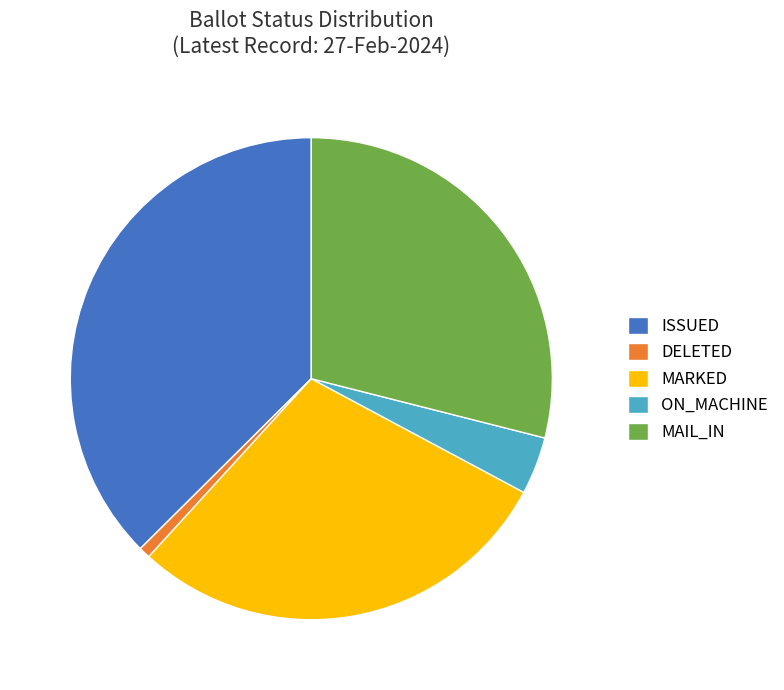

Is it true that MAIL_IN is 29% of the pie?

True